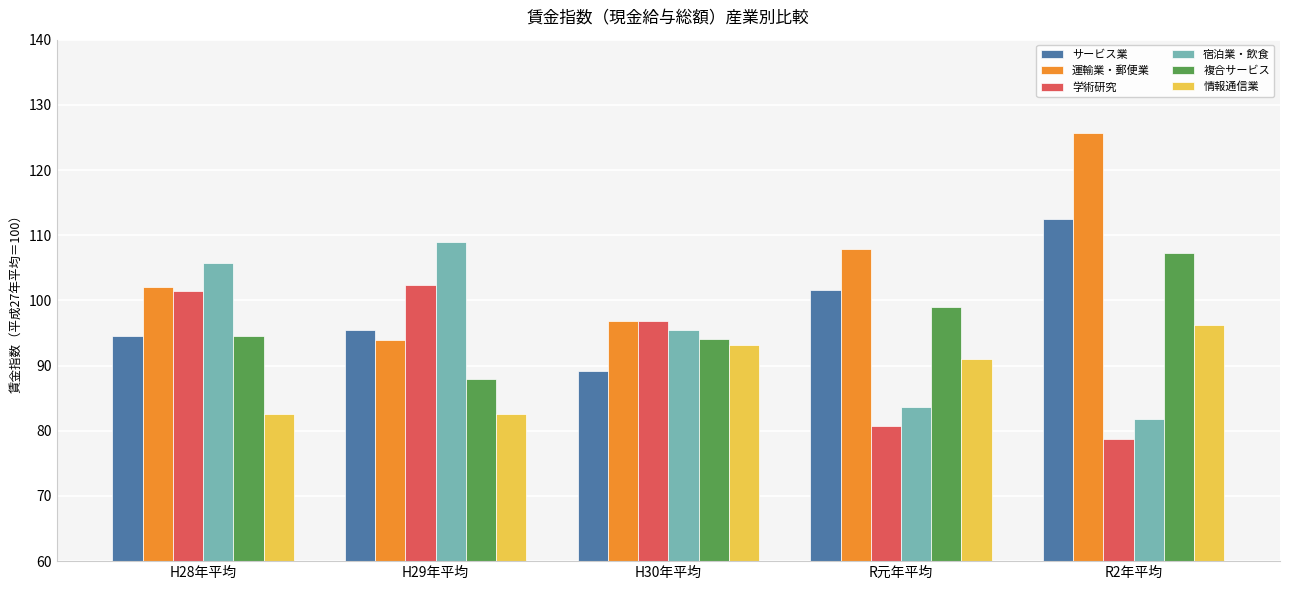

How many bars are there in total?

30